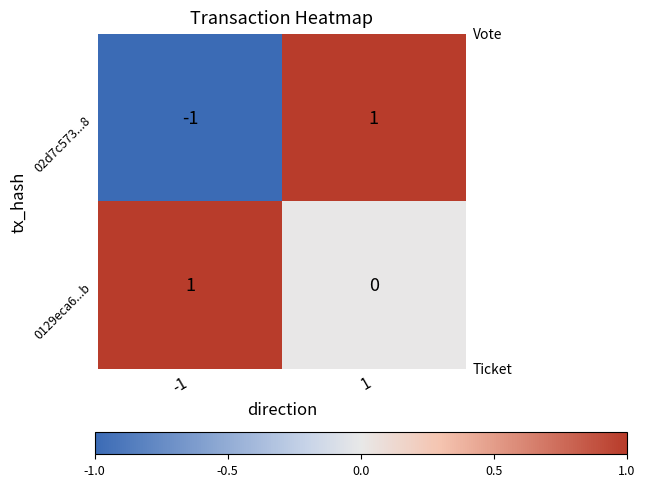

What is the minimum value shown in the chart?

-1